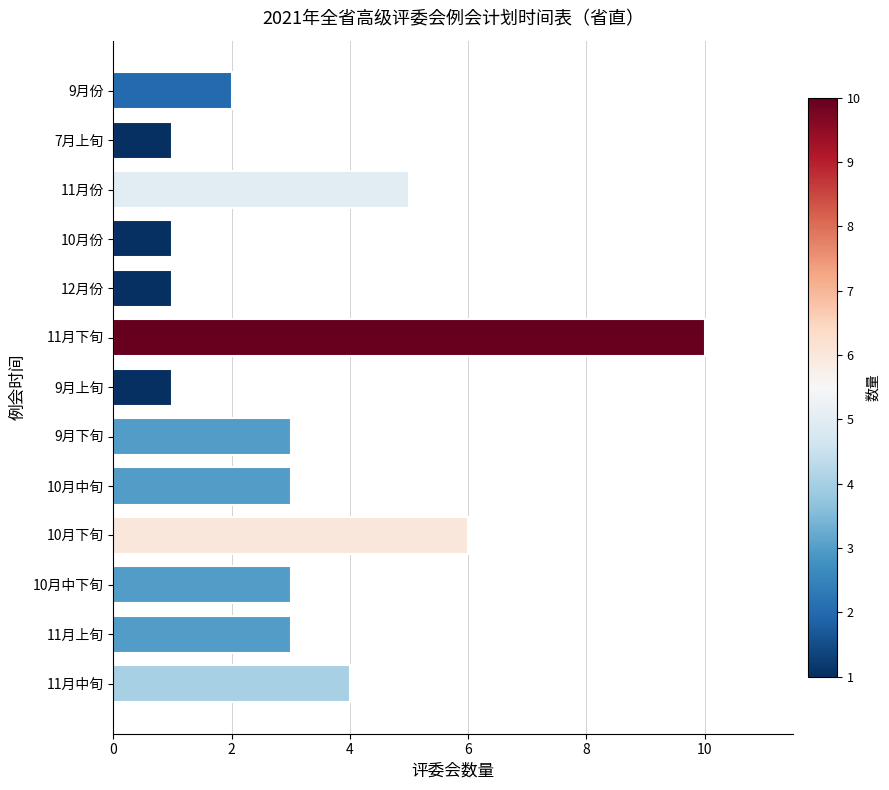

Reading bottom to top, what are all the values shown in this chart?

11月中旬=4	11月上旬=3	10月中下旬=3	10月下旬=6	10月中旬=3	9月下旬=3	9月上旬=1	11月下旬=10	12月份=1	10月份=1	11月份=5	7月上旬=1	9月份=2